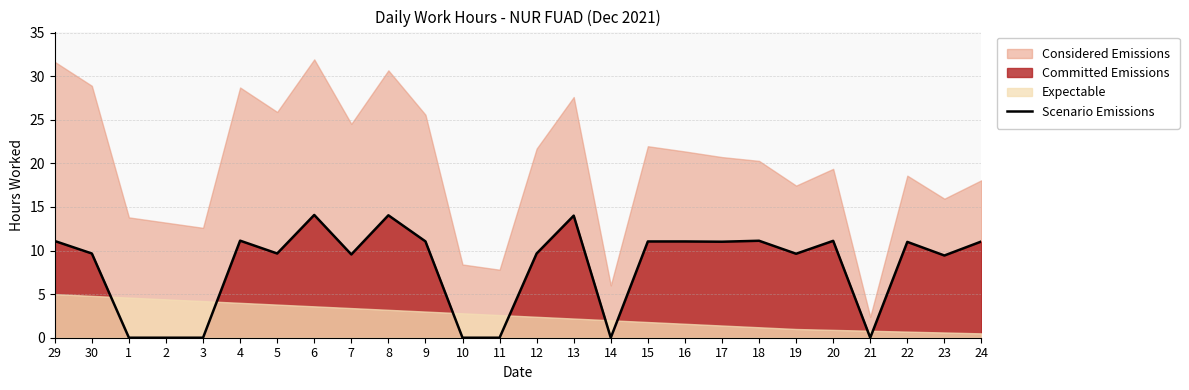

What is the label of the 20th point from the right?

5